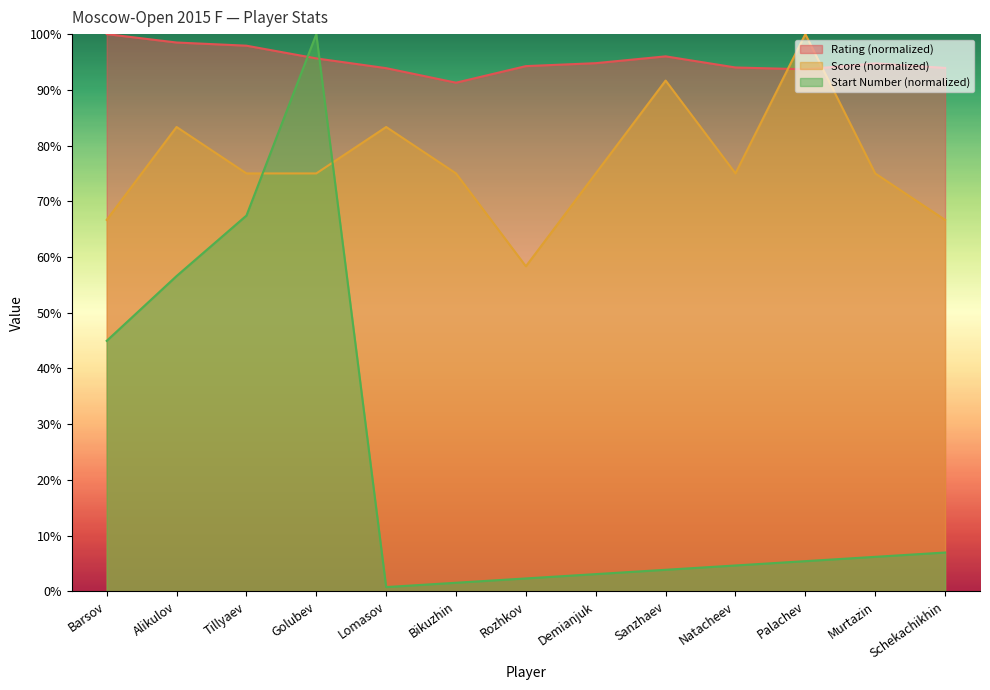

Reading left to right, what are all the values shown in this chart?

Rating: 100.0	98.5	97.9	95.6	93.9	91.3	94.3	94.8	96.0	94.0	93.7	94.7	93.9
Score: 66.7	83.3	75.0	75.0	83.3	75.0	58.3	75.0	91.7	75.0	100.0	75.0	66.7
Start Number: 45.0	56.6	67.4	100.0	0.8	1.6	2.3	3.1	3.9	4.7	5.4	6.2	7.0